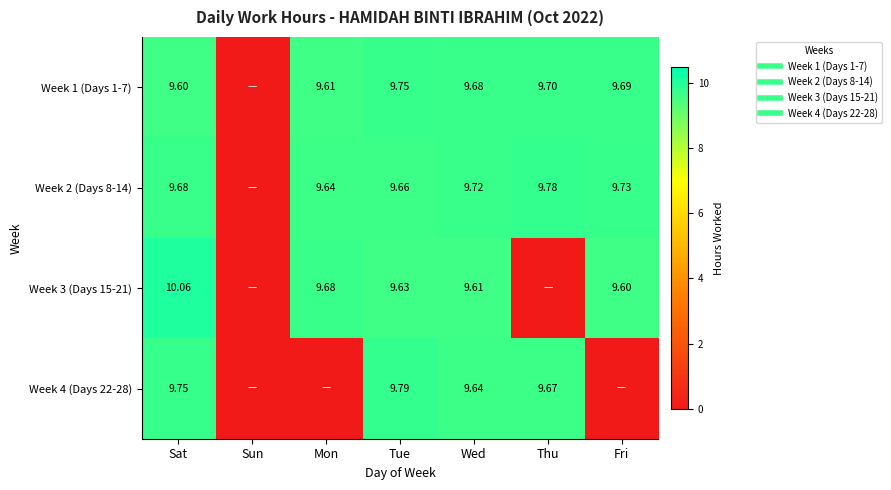

True or false: Week 1 (Days 1-7) has a value of 9.7 at Fri.

True